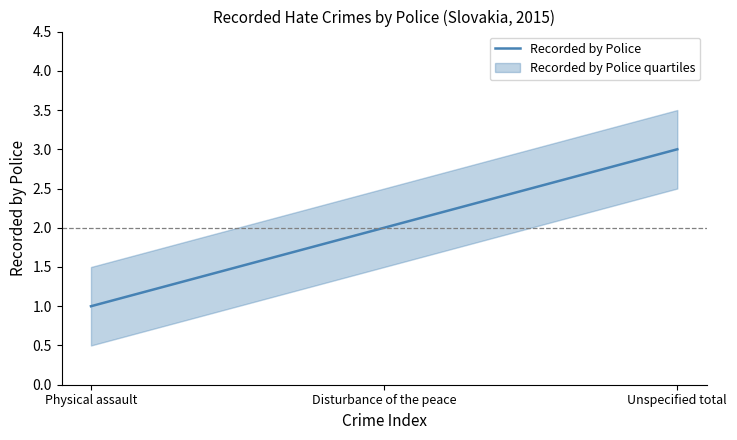

Count the number of values greater than 2.

1